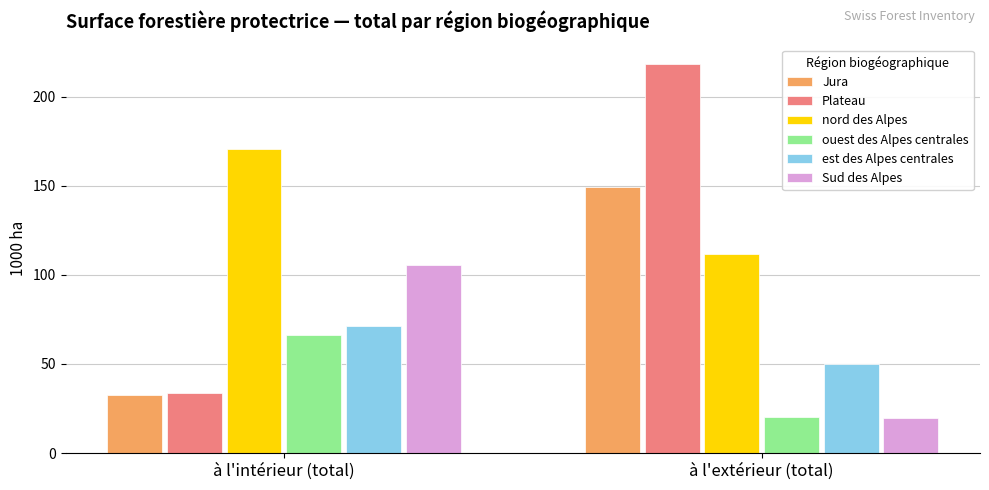

Which category has the lowest value across all series?

à l'extérieur (total)